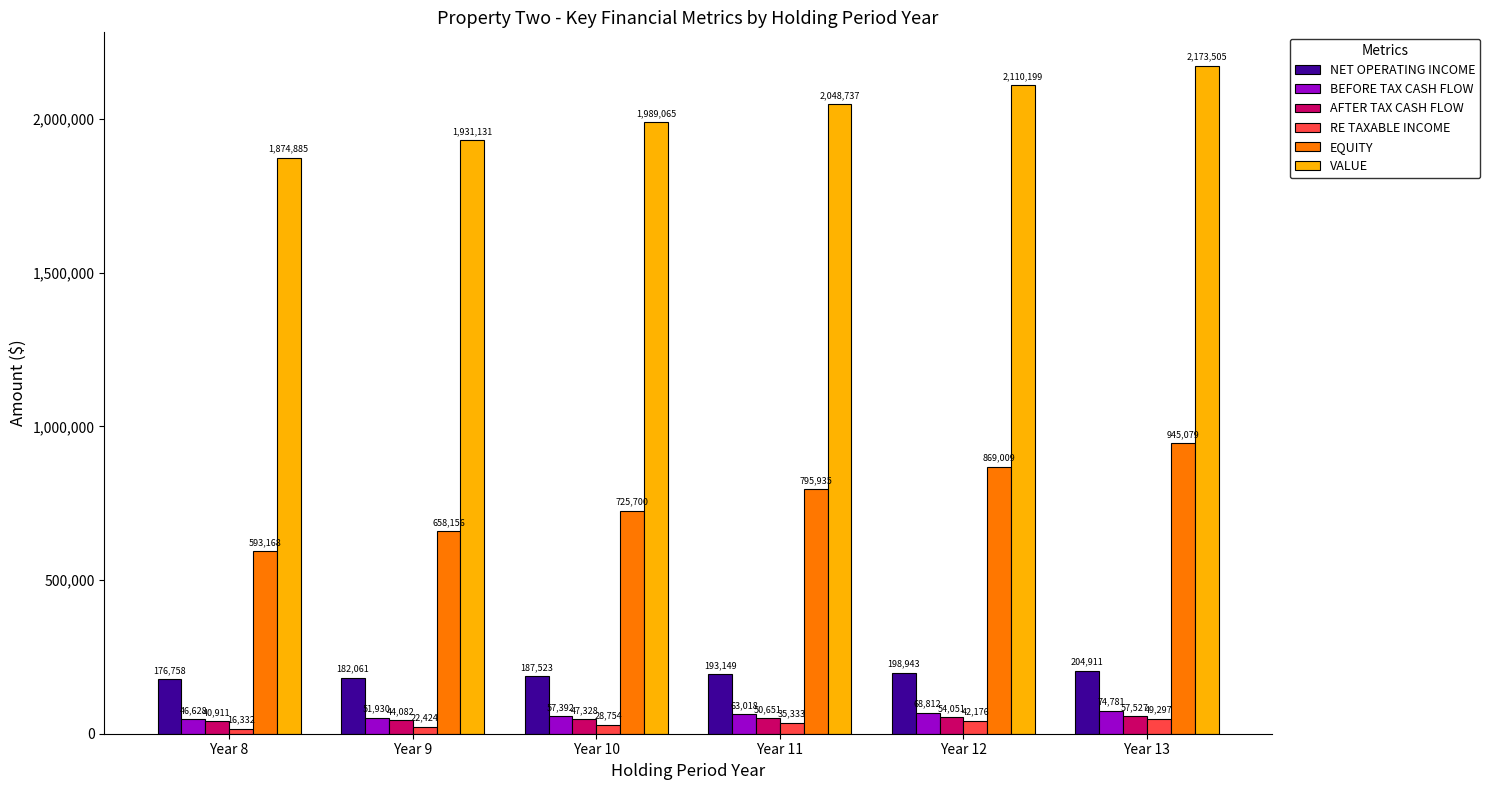

What is the minimum value for RE TAXABLE INCOME?

16332.1